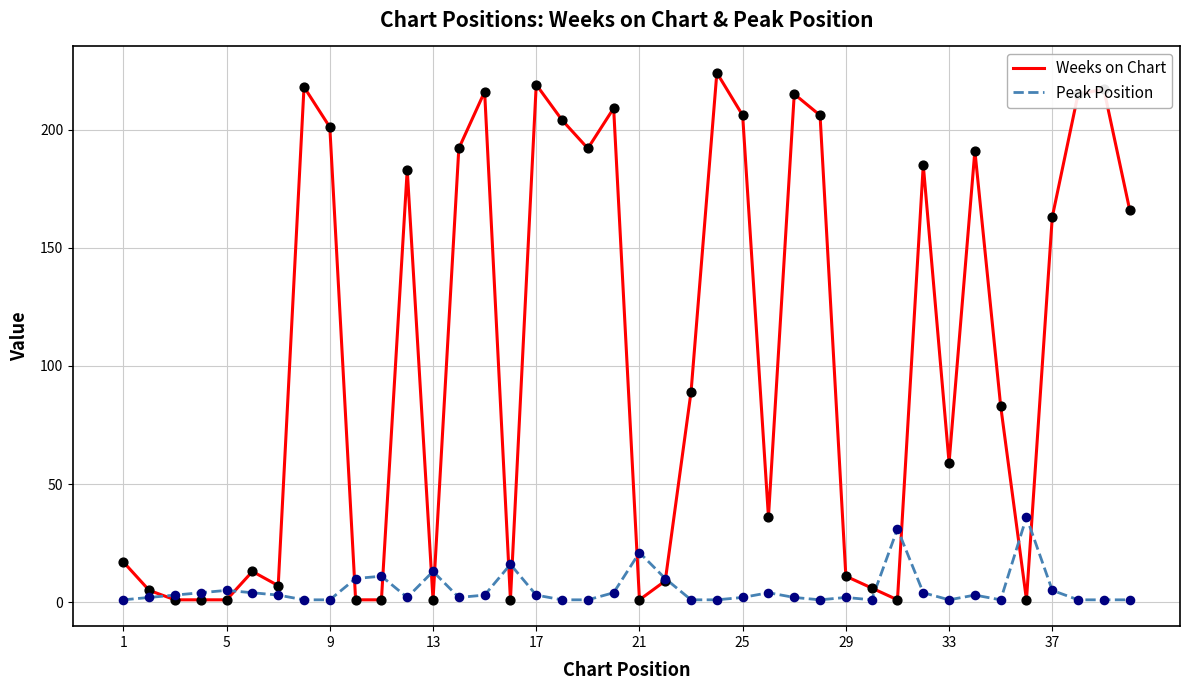

At how many categories does at least one series exceed 187?

15